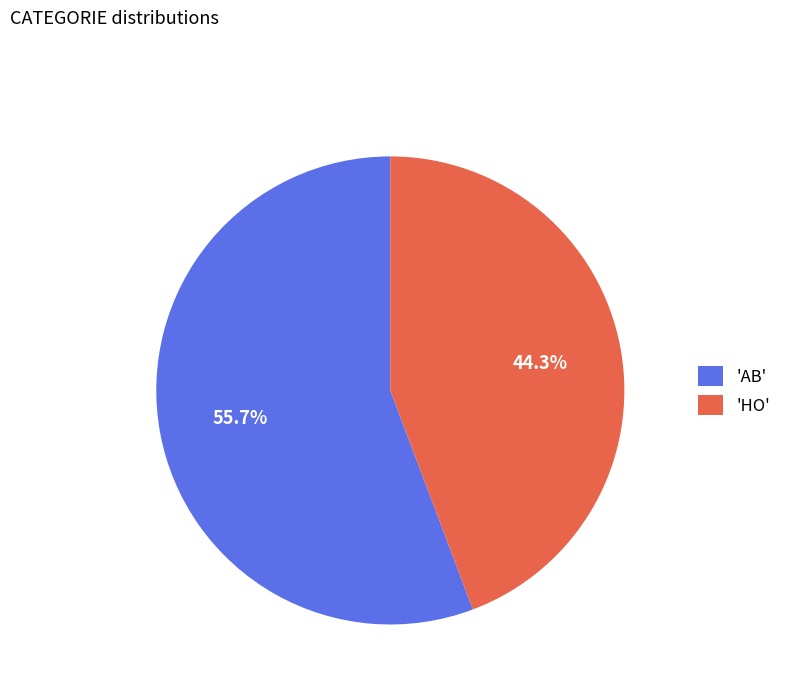

What is the ratio of the value at 'AB' to the value at 'HO'?

1.3